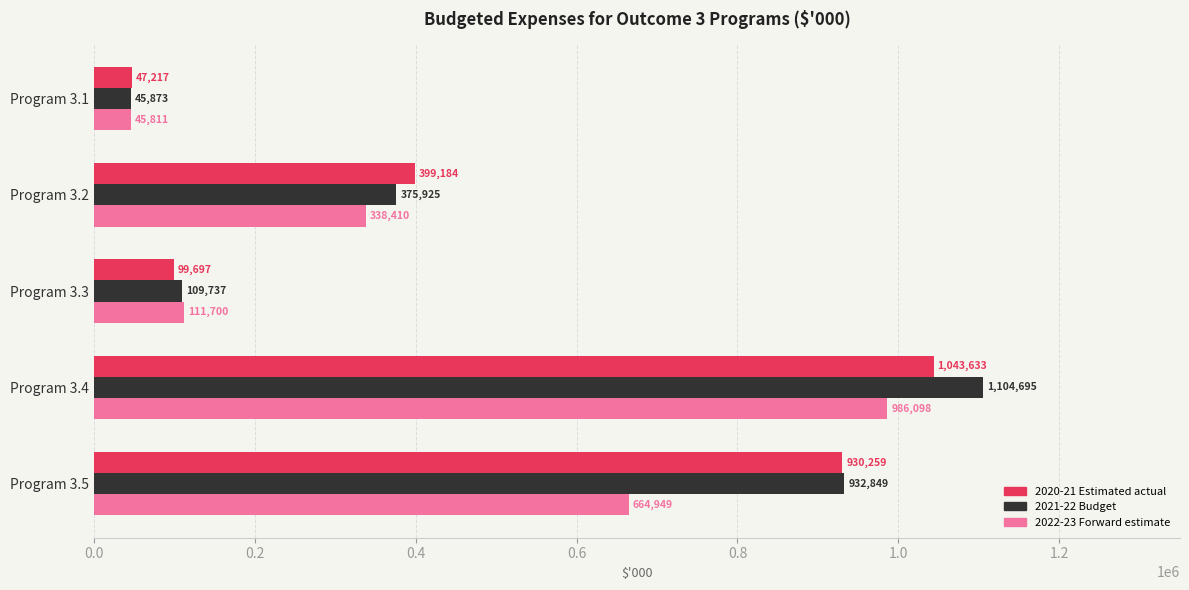

Where is 2021-22 Budget nearest to the value 575284?

Program 3.2